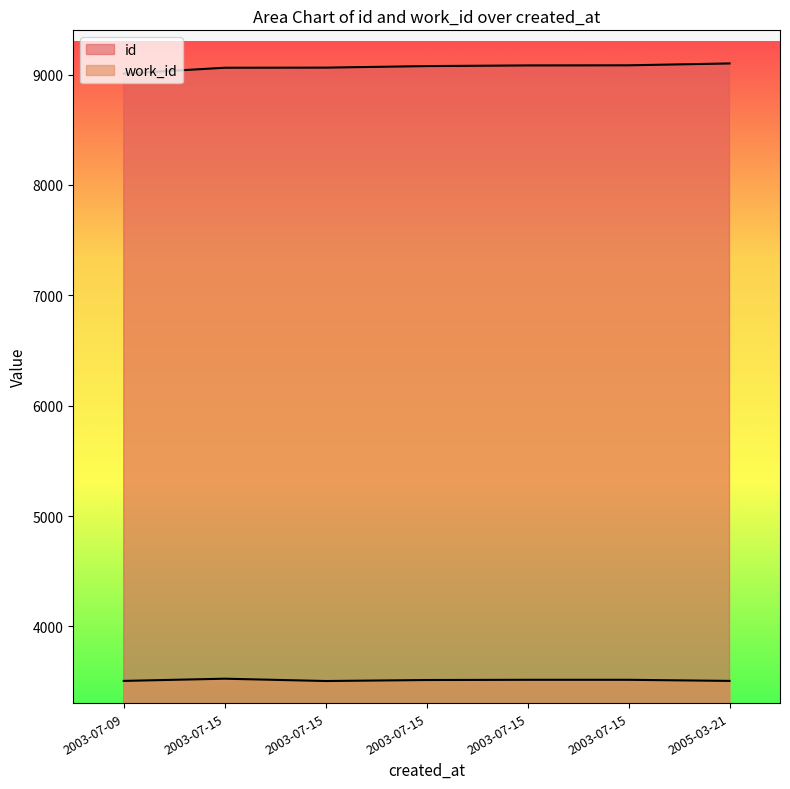

At which category does the chart reach its peak across all series?

2005-03-21